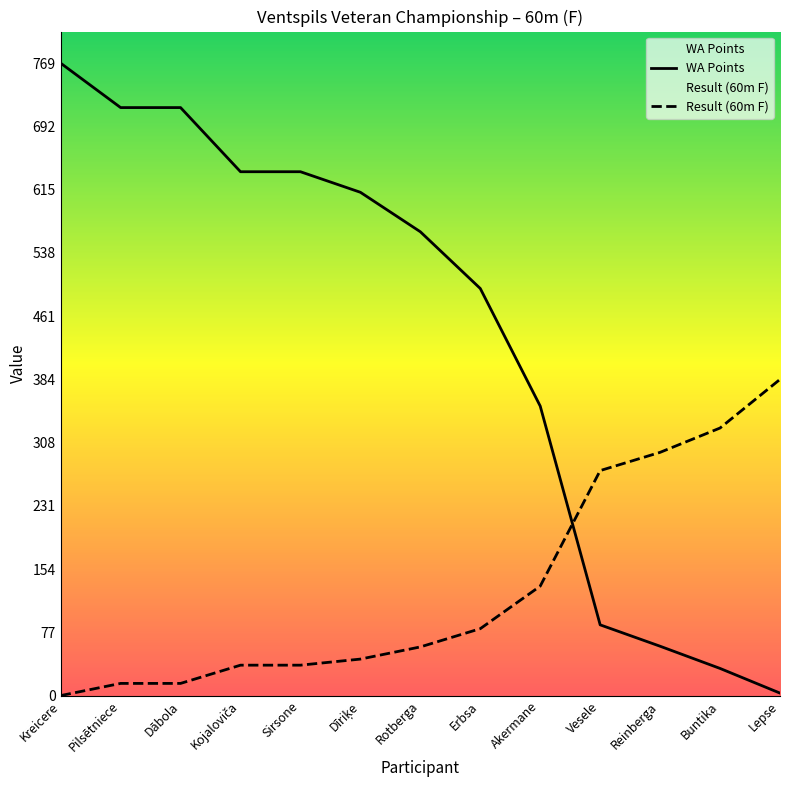

Reading right to left, transcribe all the data shown in this chart.

Result (60m F): 384.5	325.3	295.8	273.6	133.1	81.3	59.2	44.4	37.0	37.0	14.8	14.8	0.0
WA Points: 3.0	33.0	60.0	86.0	352.0	495.0	564.0	612.0	637.0	637.0	715.0	715.0	769.0